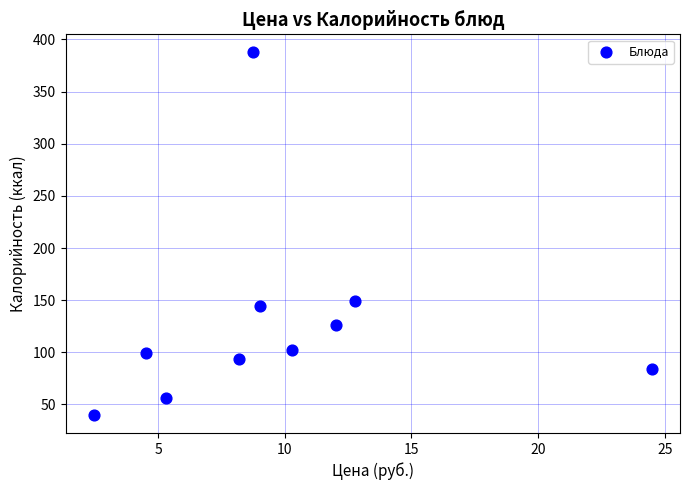

What Y value in the scatter plot is closest to 213?

149.0